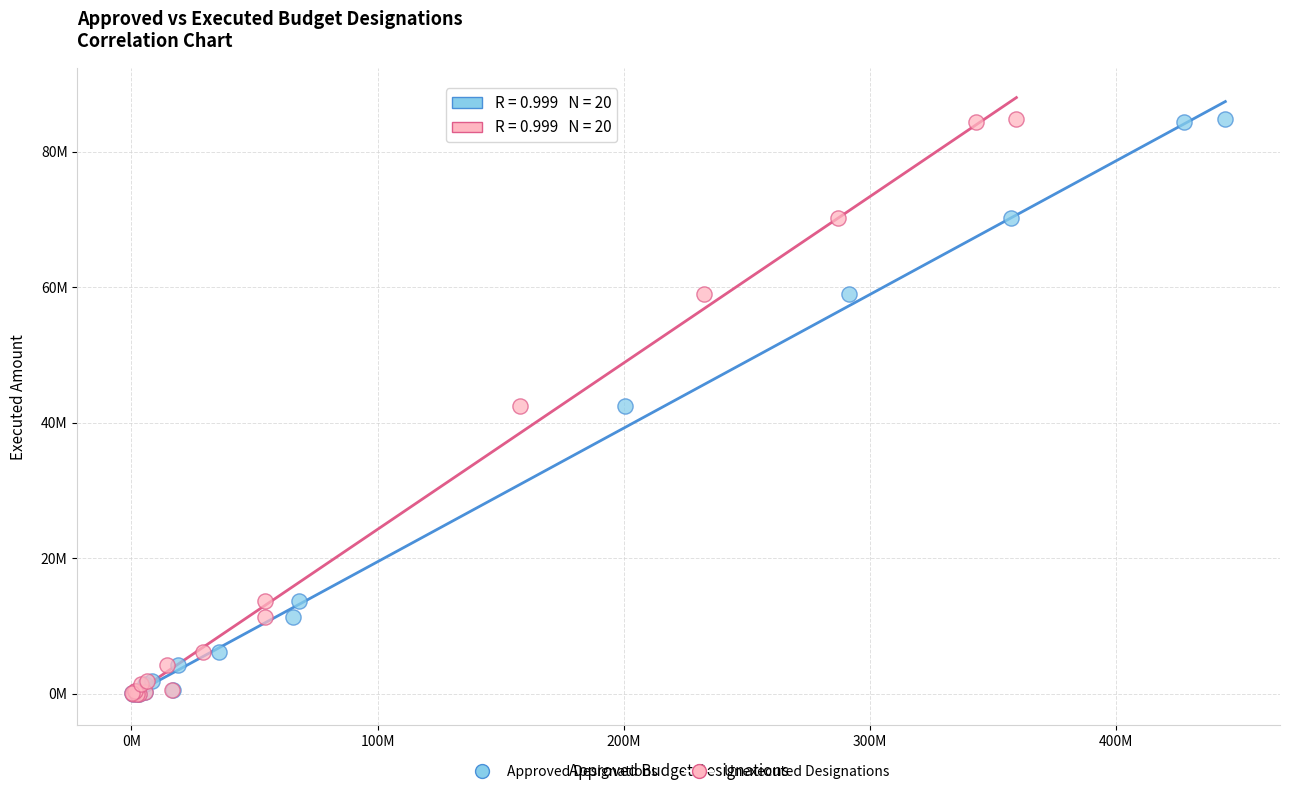

What are all the series names shown in the legend?

Approved Designations, Unexecuted Designations